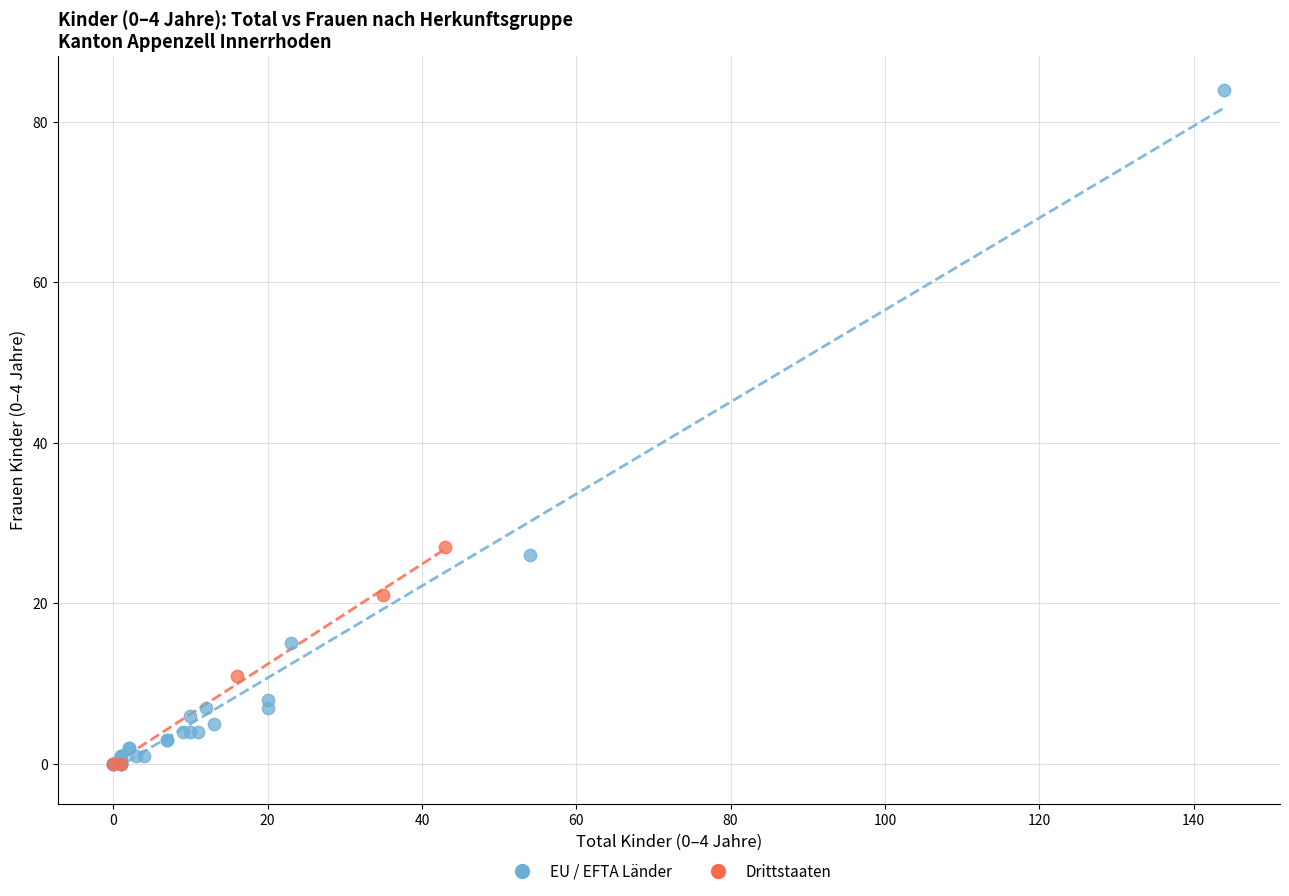

Which series has the widest spread of Y values?

EU / EFTA Länder